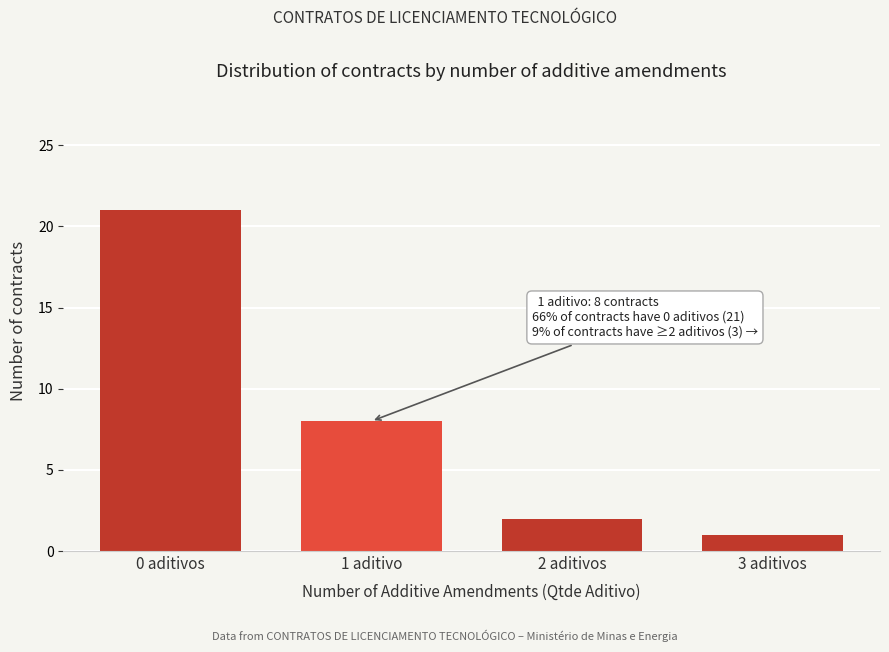

Reading right to left, transcribe all the data shown in this chart.

1	2	8	21